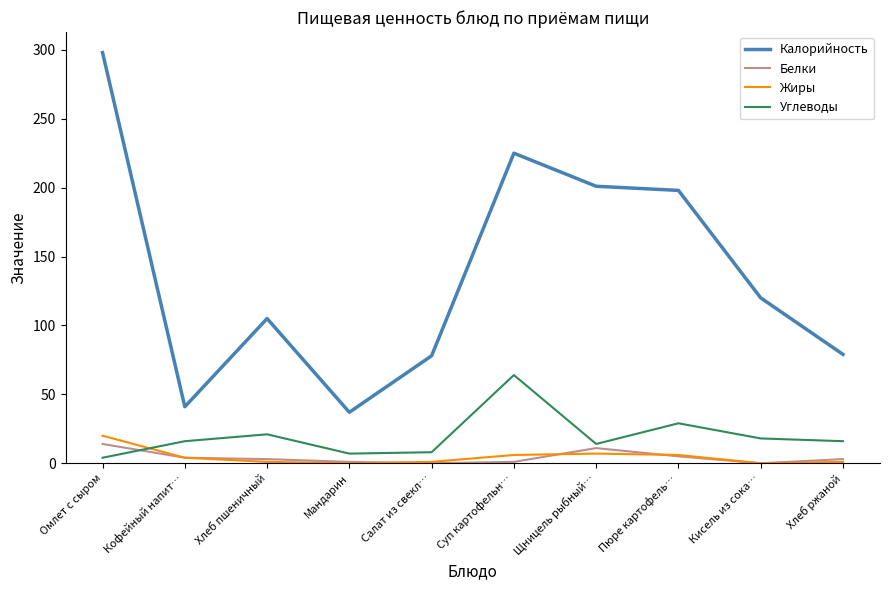

At which category is the sum across all series the highest?

Омлет с сыром